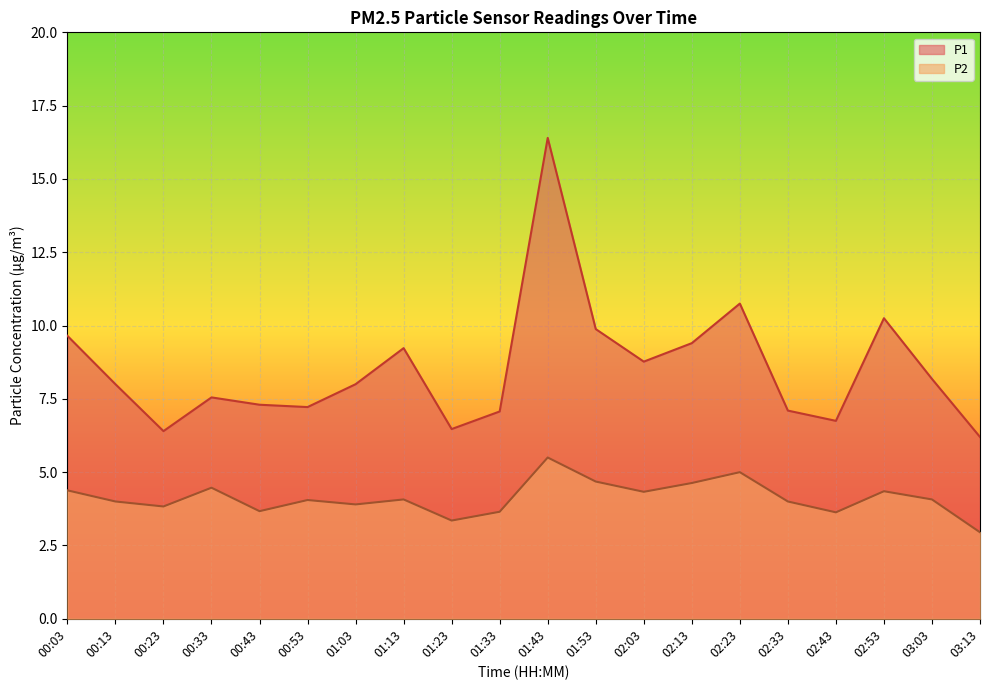

Rank the series at 01:03 from lowest to highest value.

P2, P1